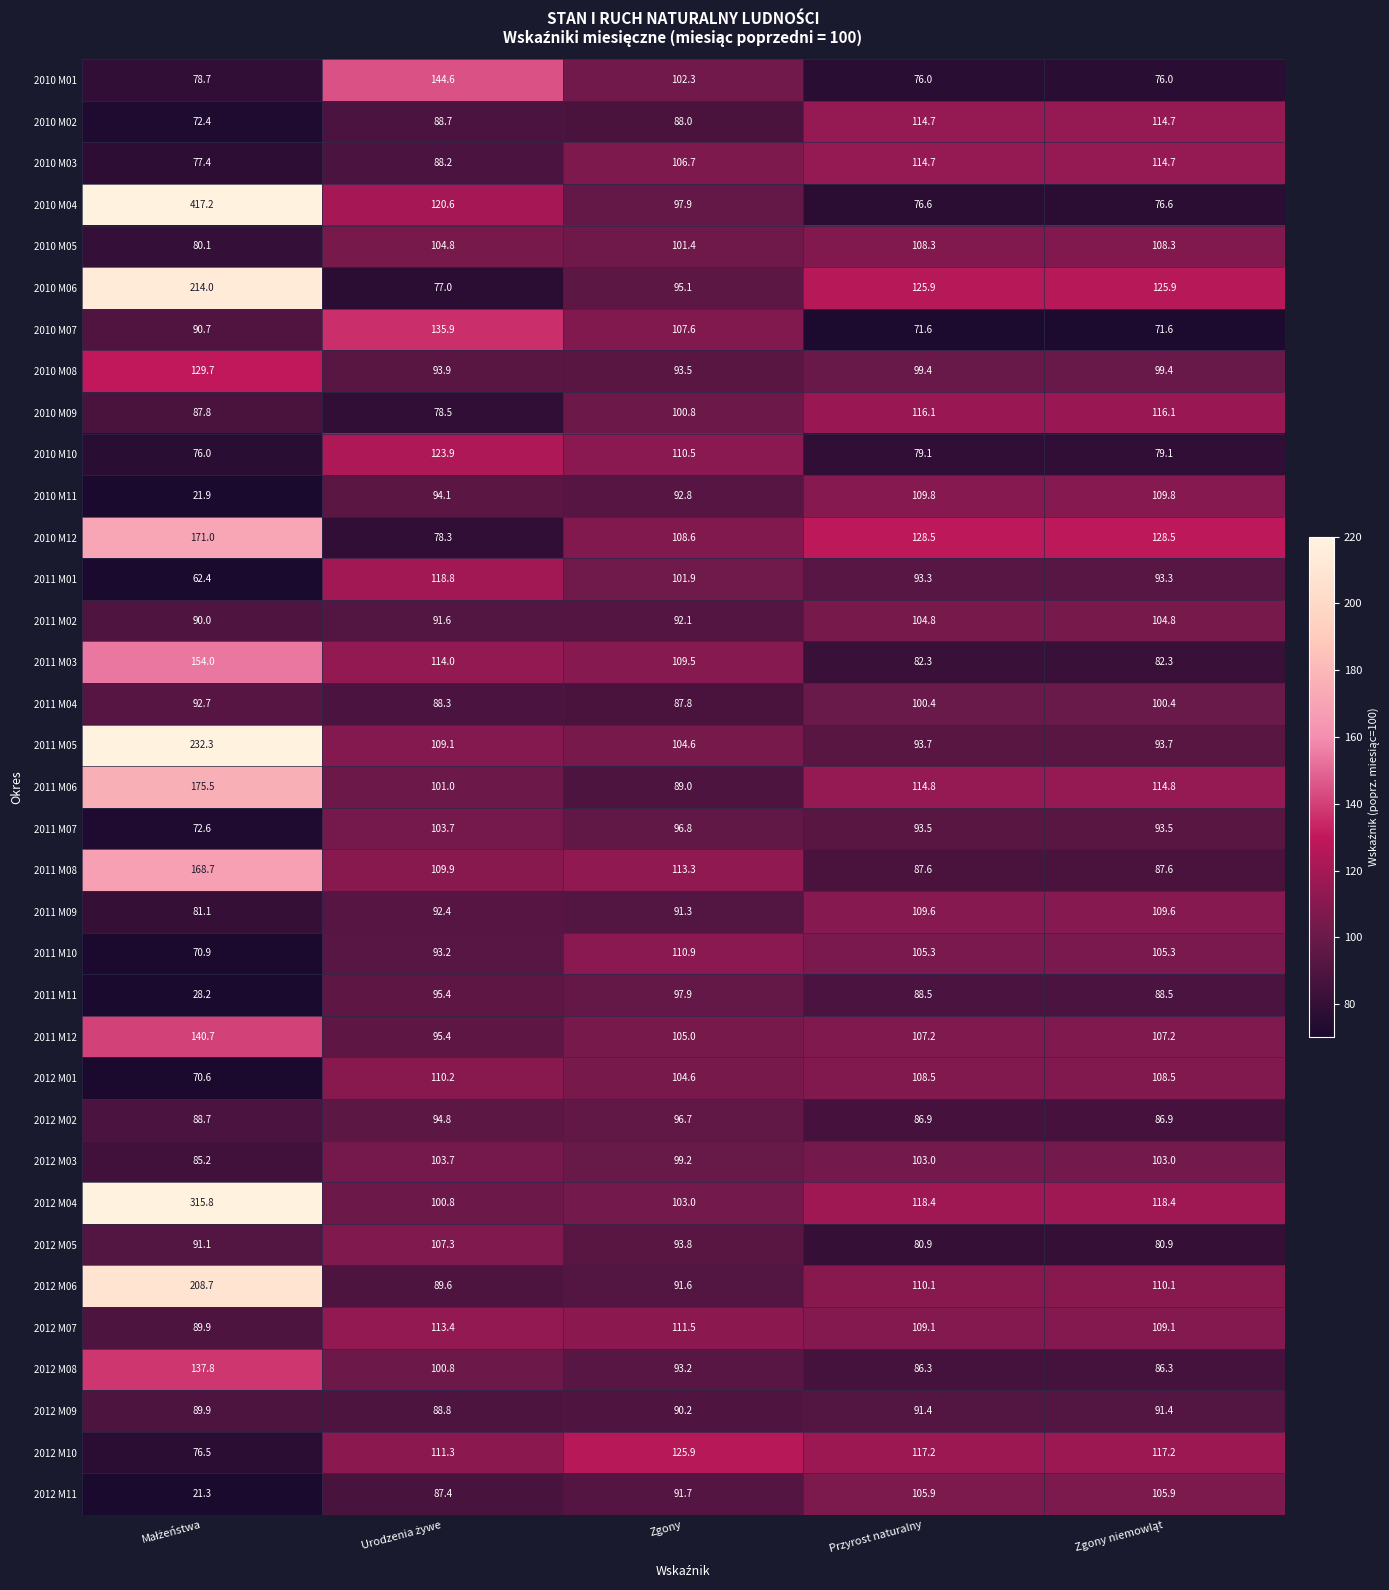

Which series has the largest total across all categories?

2010 M04